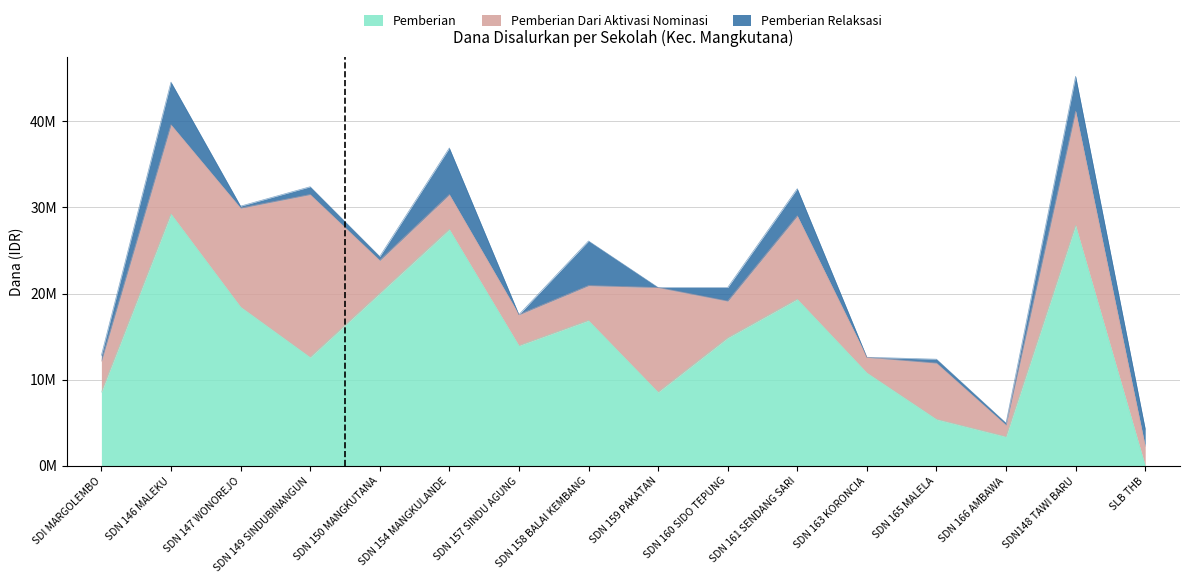

Reading left to right, transcribe all the data shown in this chart.

Pemberian: 8550000	29250000	18450000	12600000	20025000	27450000	13950000	16875000	8550000	14850000	19350000	10800000	5400000	3375000	27900000	0
Pemberian Dari Aktivasi Nominasi: 3600000	10350000	11475000	18900000	3825000	4050000	3600000	4050000	12150000	4275000	9675000	1800000	6525000	1350000	13275000	2250000
Pemberian Relaksasi: 675000	4950000	225000	900000	450000	5400000	0	5175000	0	1575000	3150000	0	450000	225000	4050000	2025000